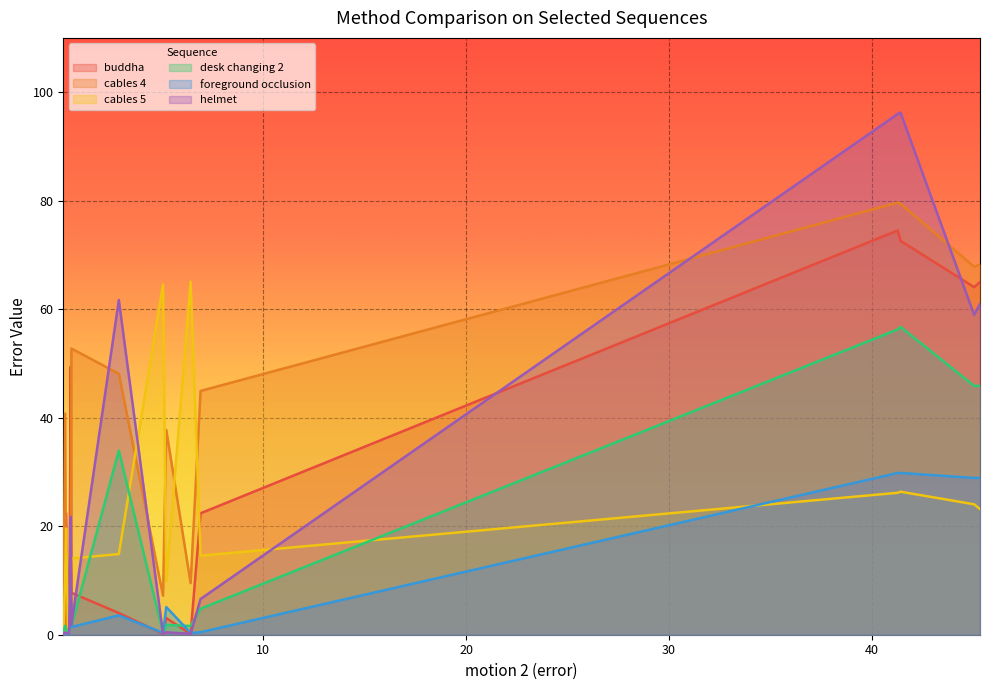

How many interior local peaks does the buddha series have?

4